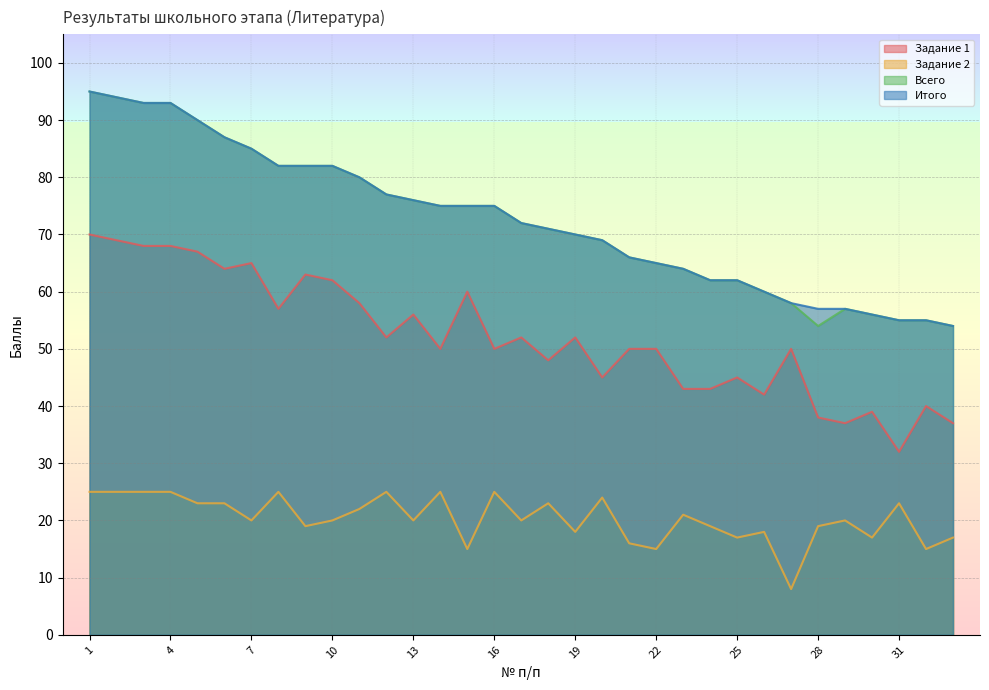

What is the average value of the Задание 2 series?

20